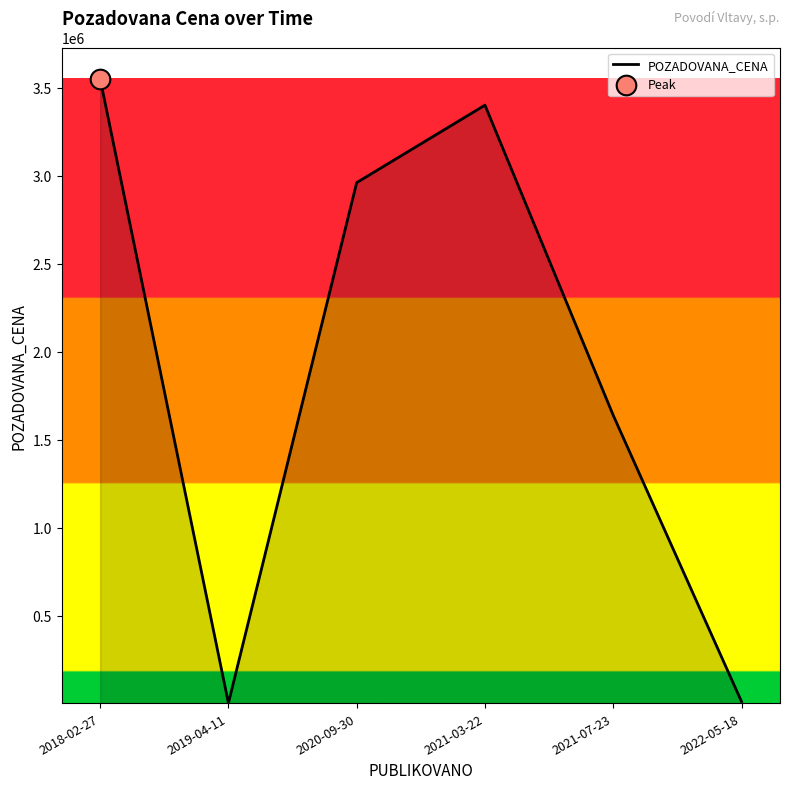

Between 2021-03-22 and 2018-02-27, which is larger?

2018-02-27